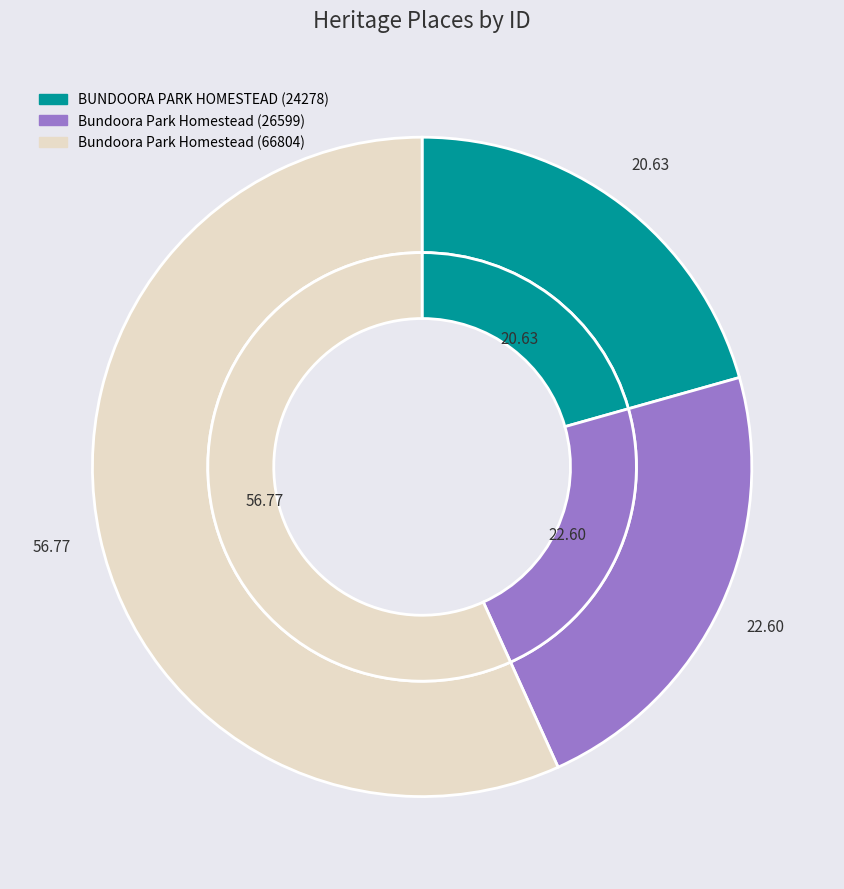

Rank the categories by value from lowest to highest.

BUNDOORA PARK HOMESTEAD (24278), Bundoora Park Homestead (26599), Bundoora Park Homestead (66804)